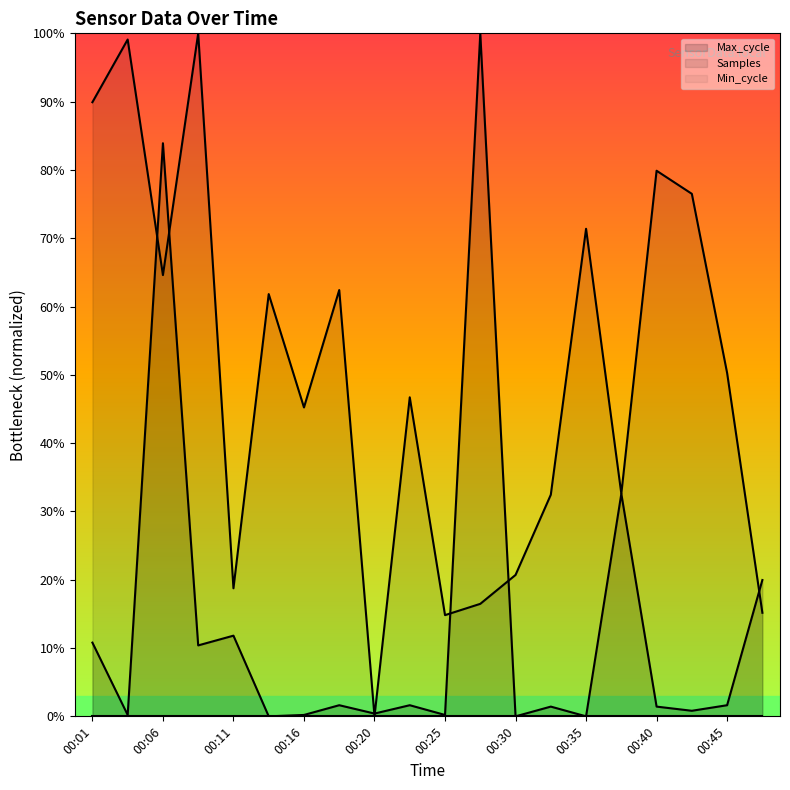

How many categories are shown in the chart?

20